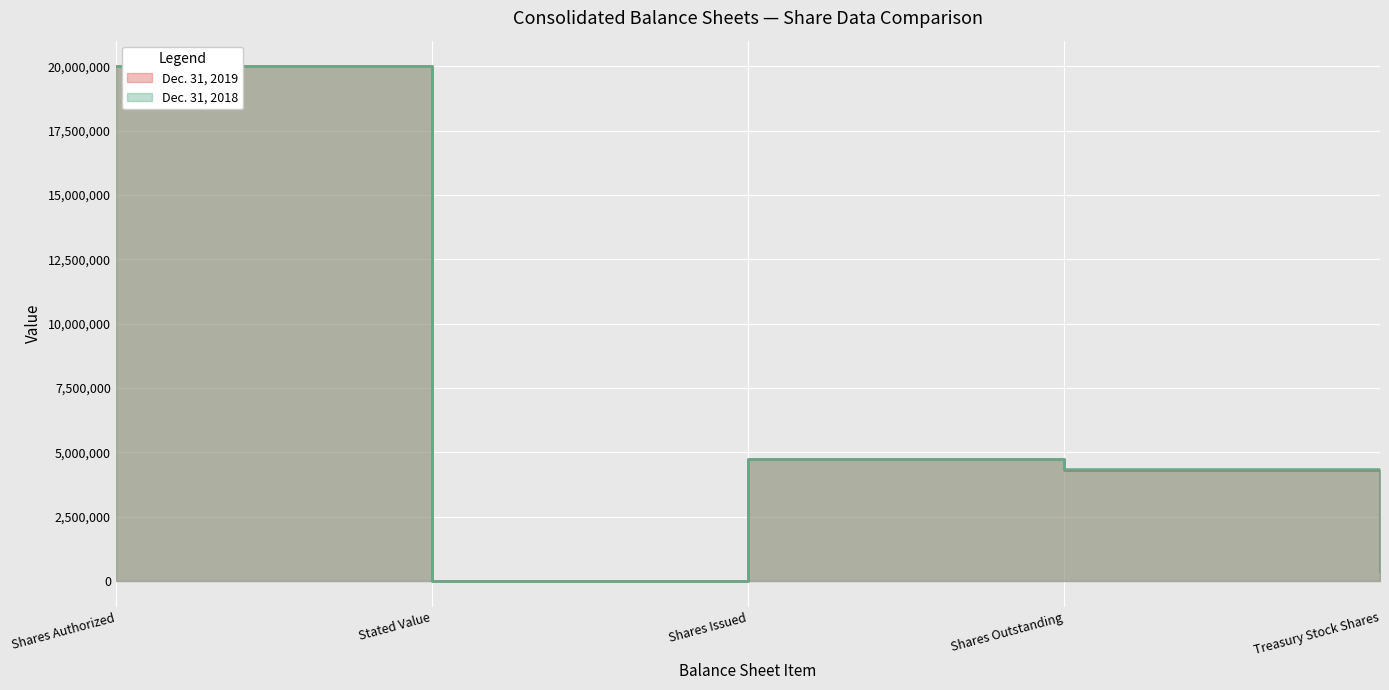

Rank the series at Shares Issued from highest to lowest value.

Dec. 31, 2019, Dec. 31, 2018